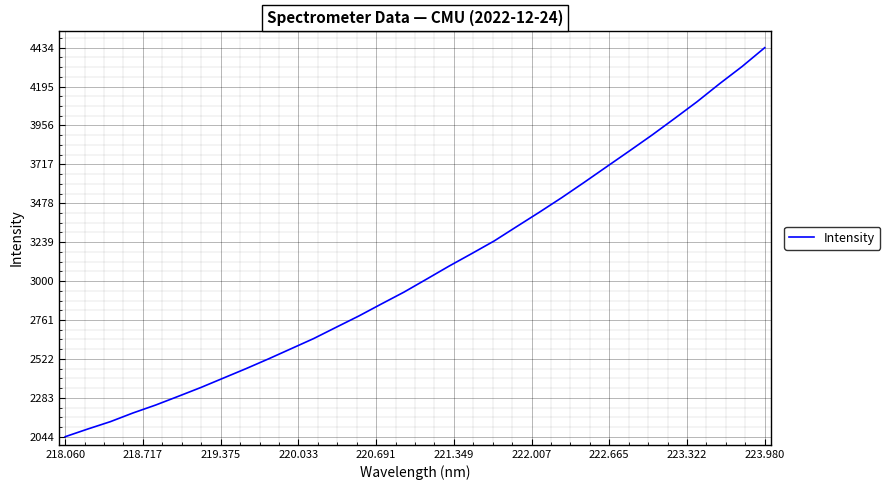

How many categories are shown in the chart?

32